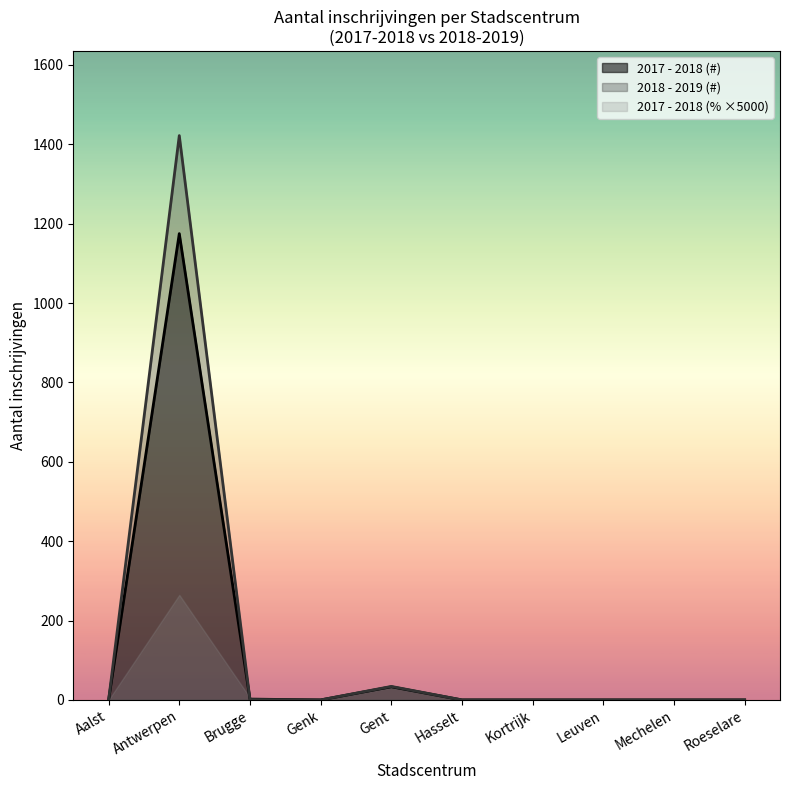

In 2018 - 2019 (#), how many points are lower than both neighbors (excluding endpoints)?

1